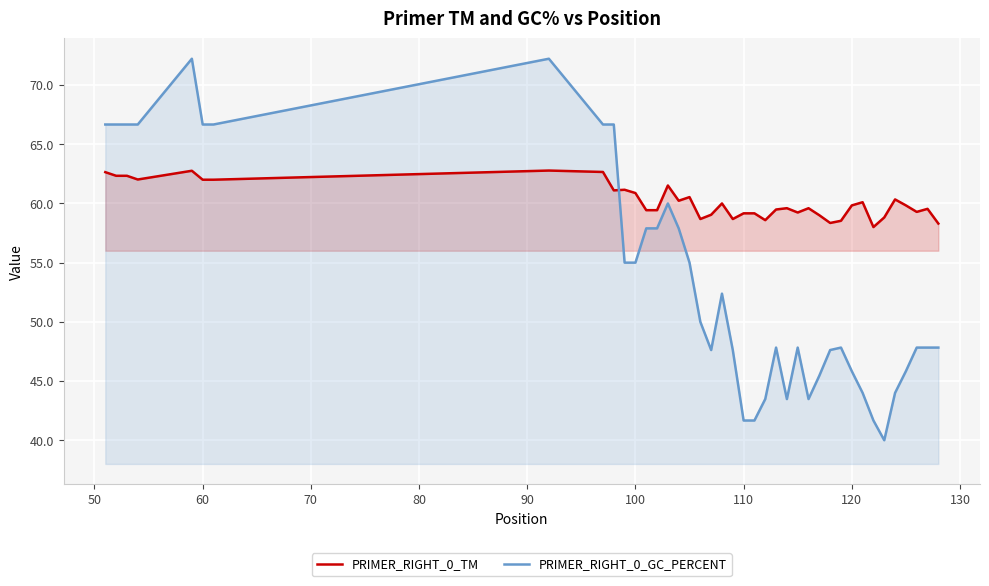

What is the minimum value for PRIMER_RIGHT_0_TM?

58.0